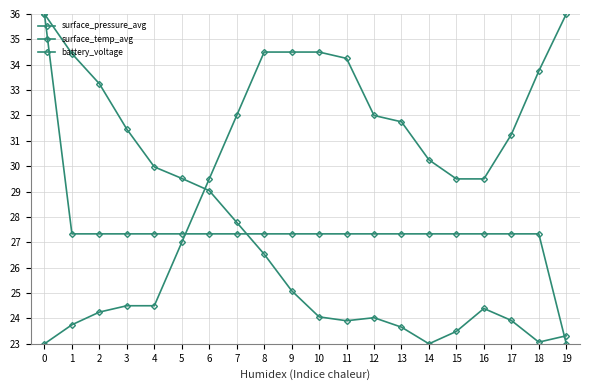

Does the chart have visible grid lines?

Yes